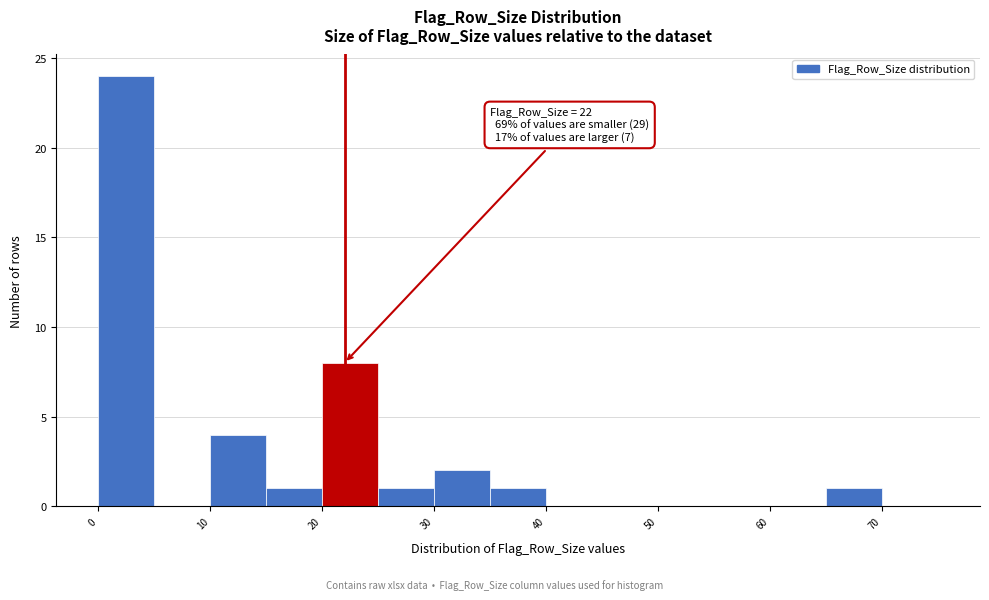

Over which range of the x-axis is the bar tallest?

0 to 5